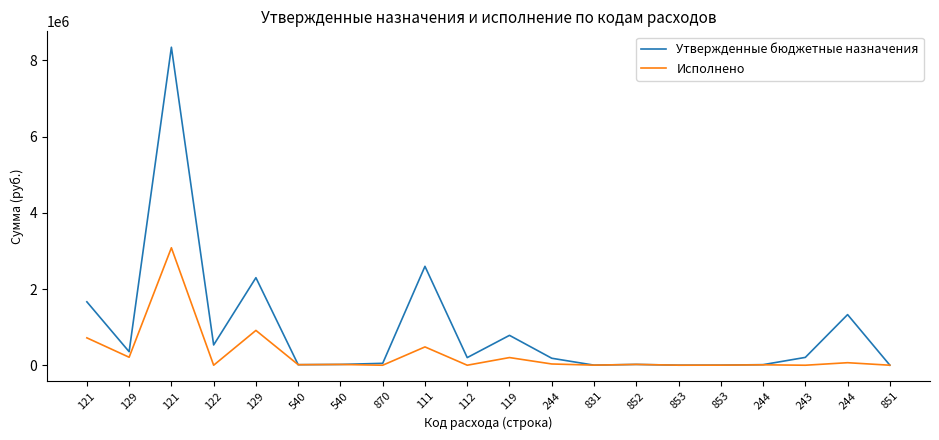

What is the label of the 19th point from the right?

129